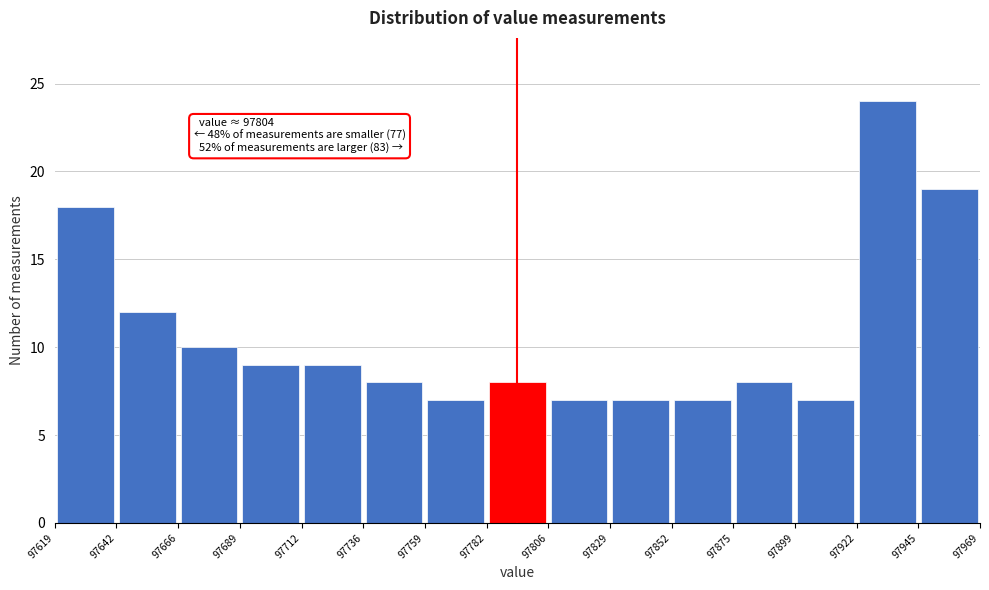

Over which range of the x-axis is the bar tallest?

97922 to 97945